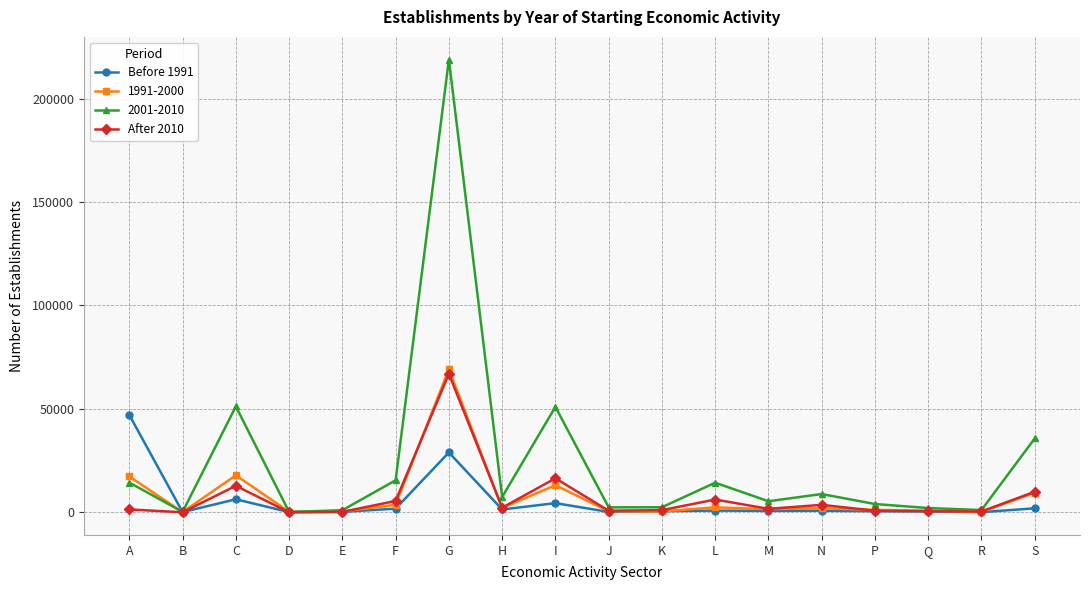

At which category is the sum across all series the highest?

G